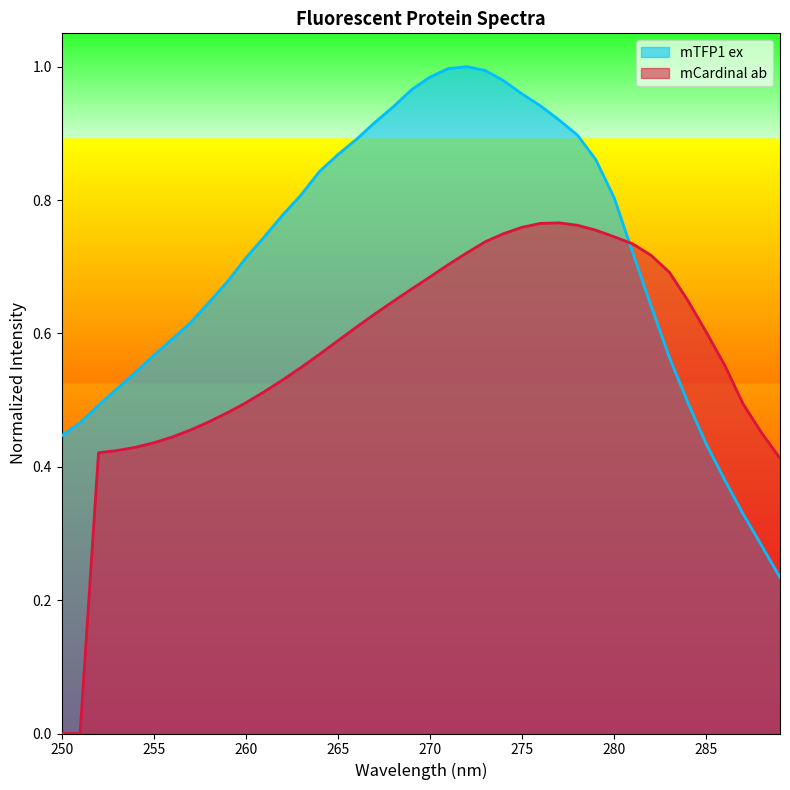

True or false: mTFP1 ex and mCardinal ab intersect in this chart.

True